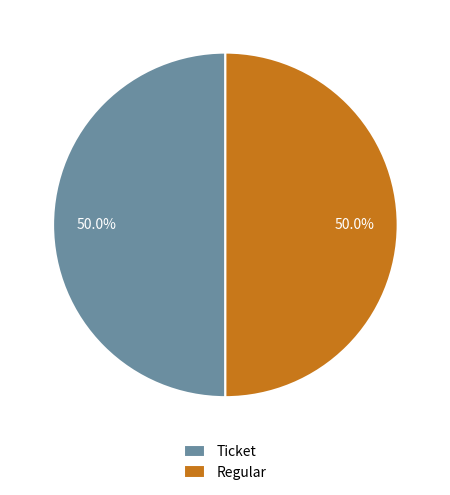

To the nearest percent, what is the difference between the Regular and Ticket slice percentages?

0%